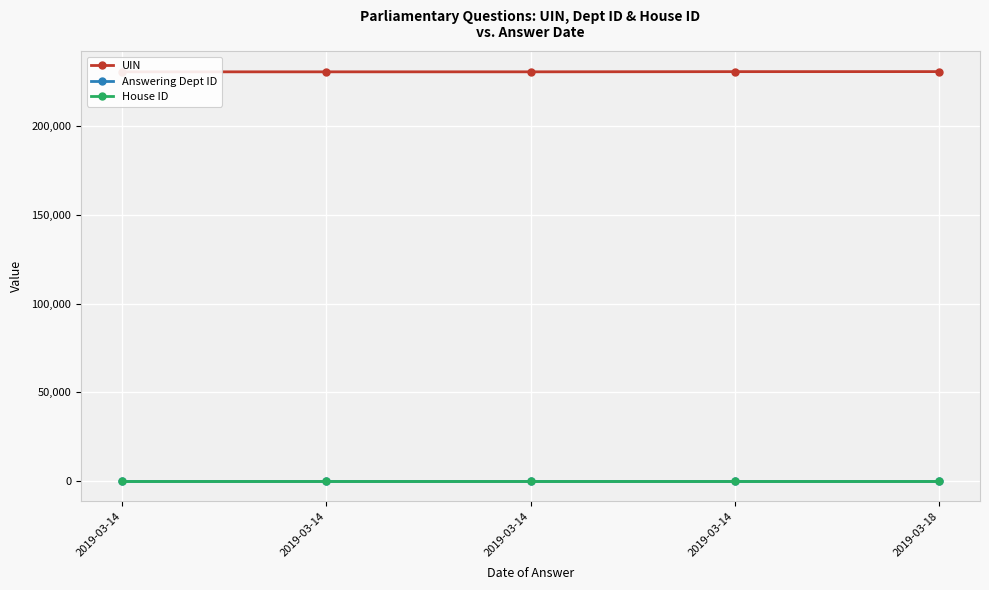

At which label is House ID closest to 1?

2019-03-14